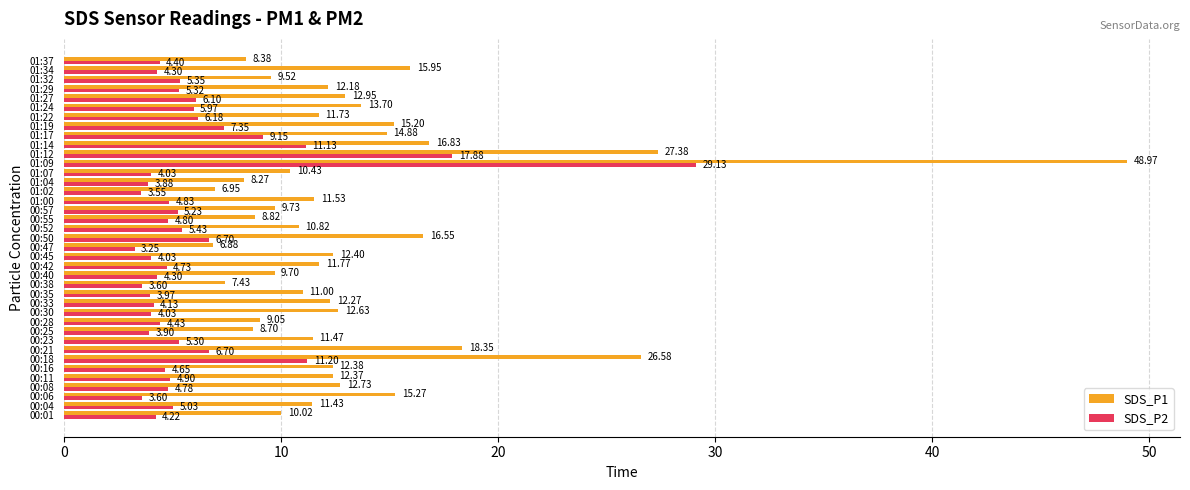

What is the difference between the maximum and minimum values in the SDS_P2 series?

25.9